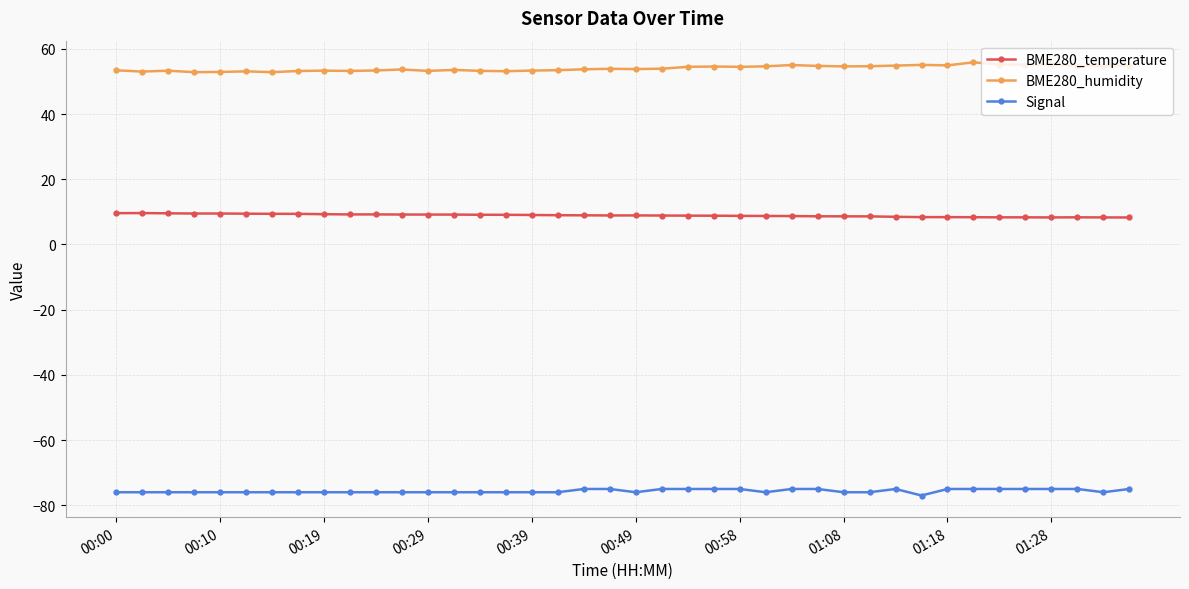

List the series in order of their overall mean, highest first.

BME280_humidity, BME280_temperature, Signal